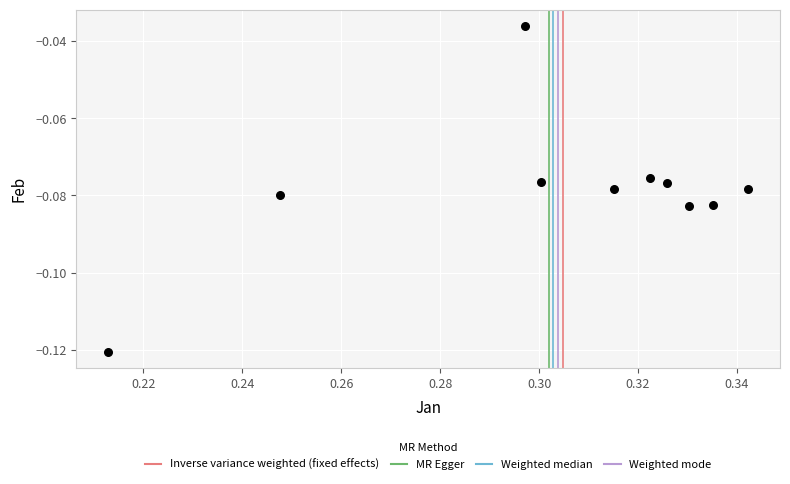

What is the average X value?

0.3